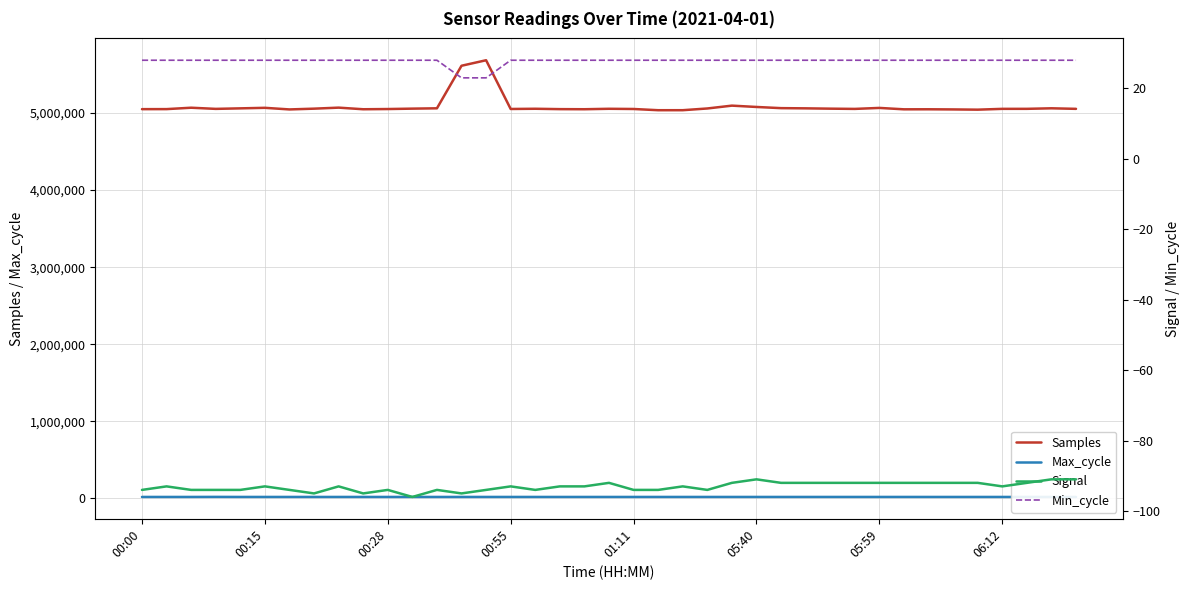

True or false: Samples and Max_cycle cross at least once.

False